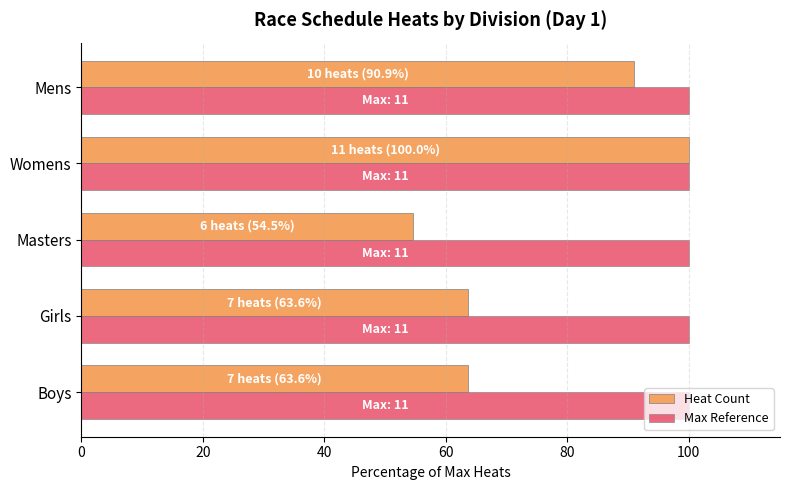

List the series in order of their overall mean, highest first.

Max Reference, Heat Count